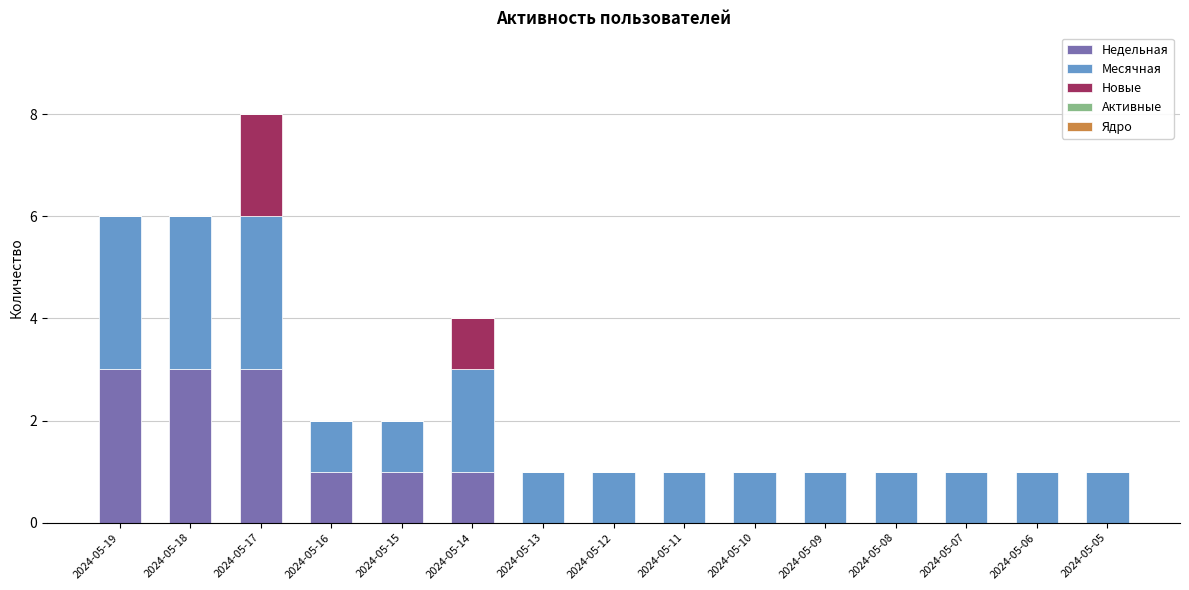

Is it true that Недельная equals 1 at 2024-05-09?

False